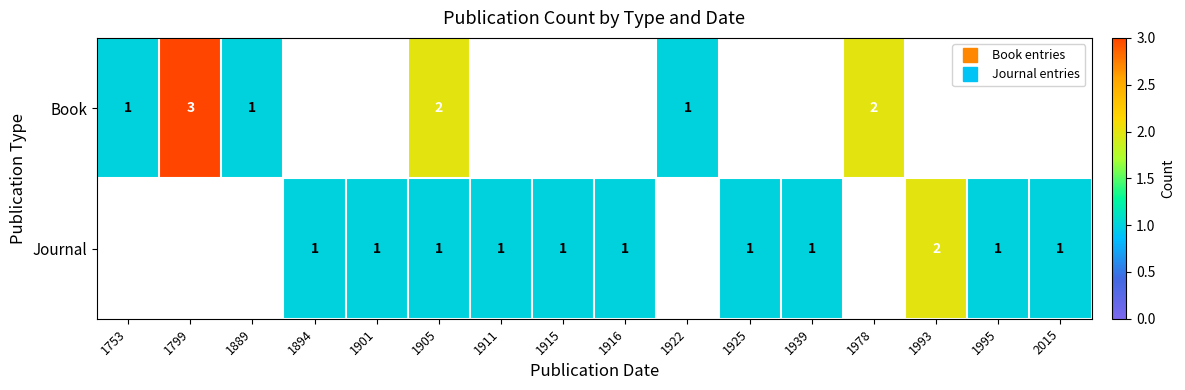

Which series has the largest range (max minus min)?

Book